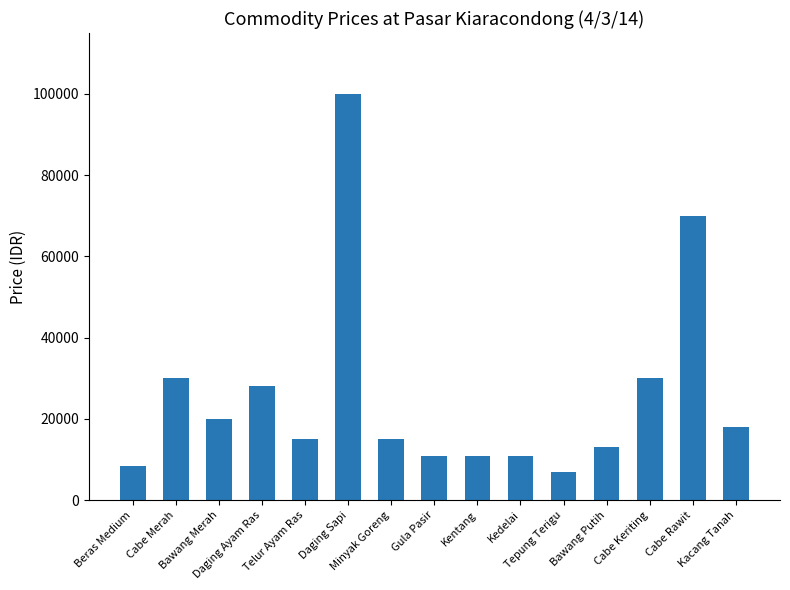

At which category does the chart reach its minimum across all series?

Tepung Terigu